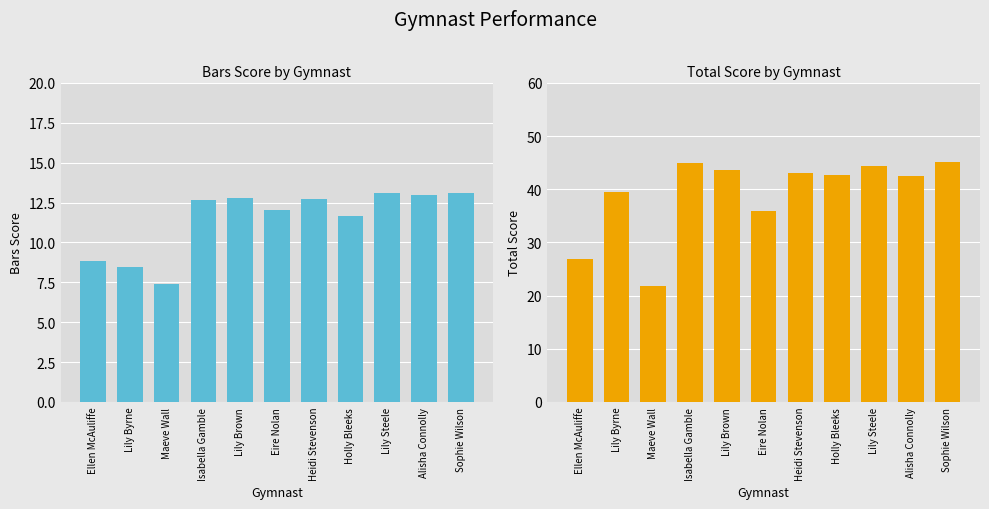

Which series has the largest range (max minus min)?

Total